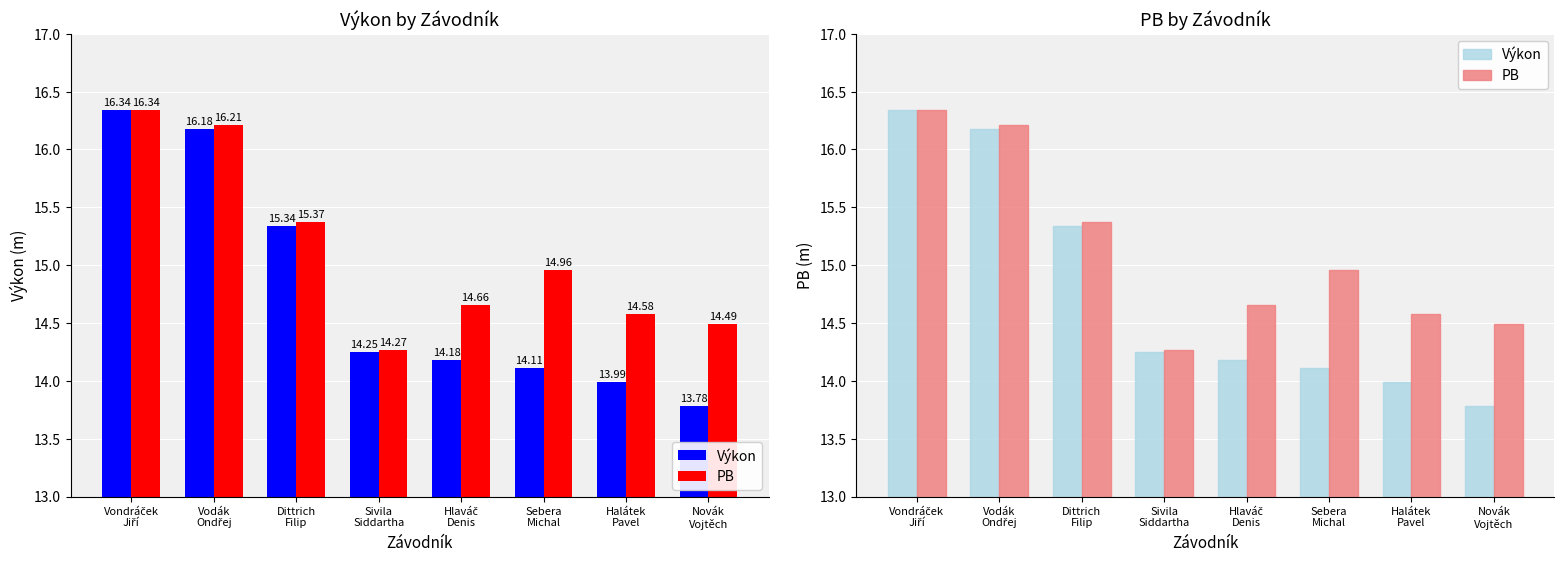

True or false: Výkon has a value of 16.2 at Vodák
Ondřej.

True